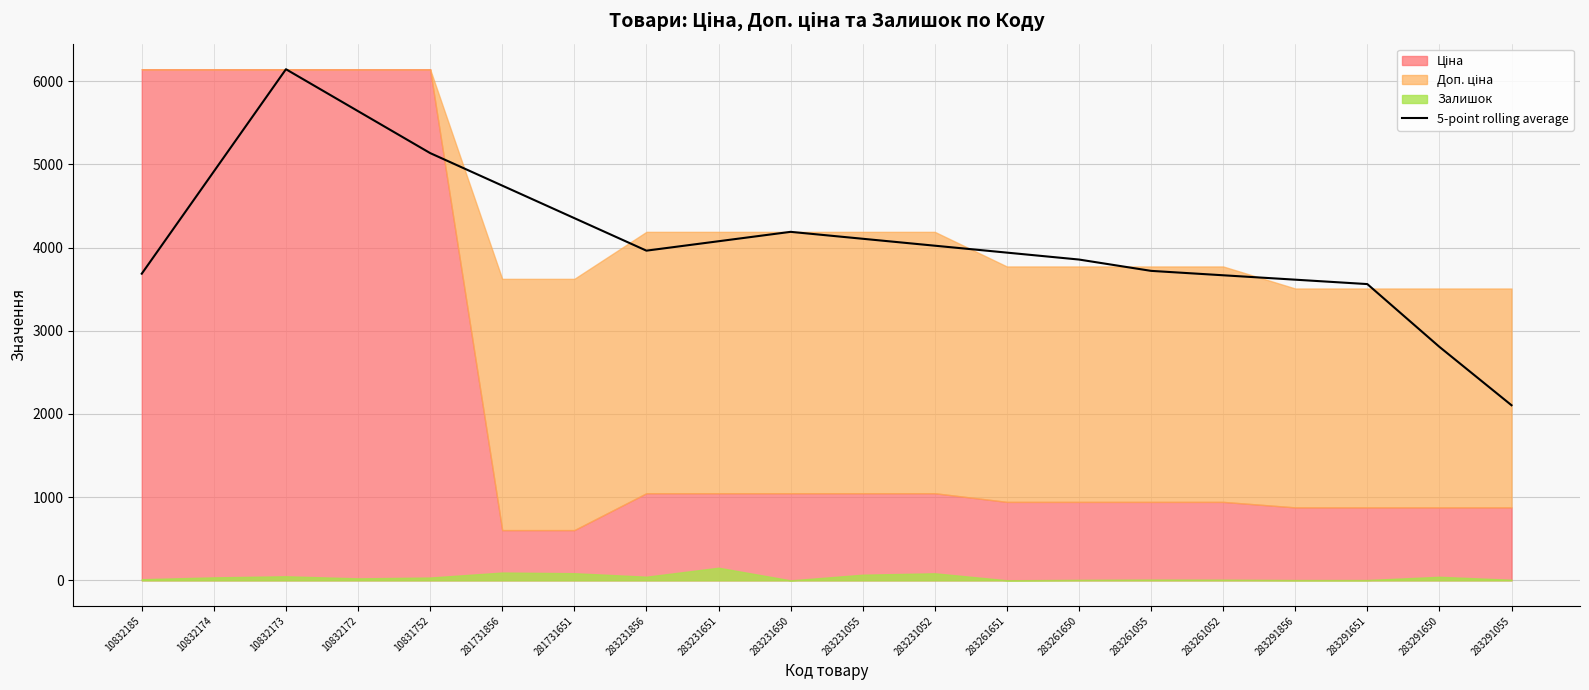

The chart shows a value of 3855.9 at 283261650. True or false?

True